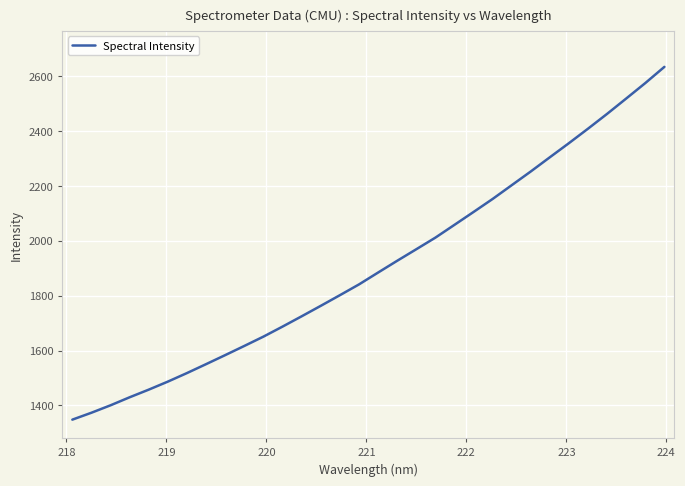

What is the difference between the maximum and minimum values?

1285.3